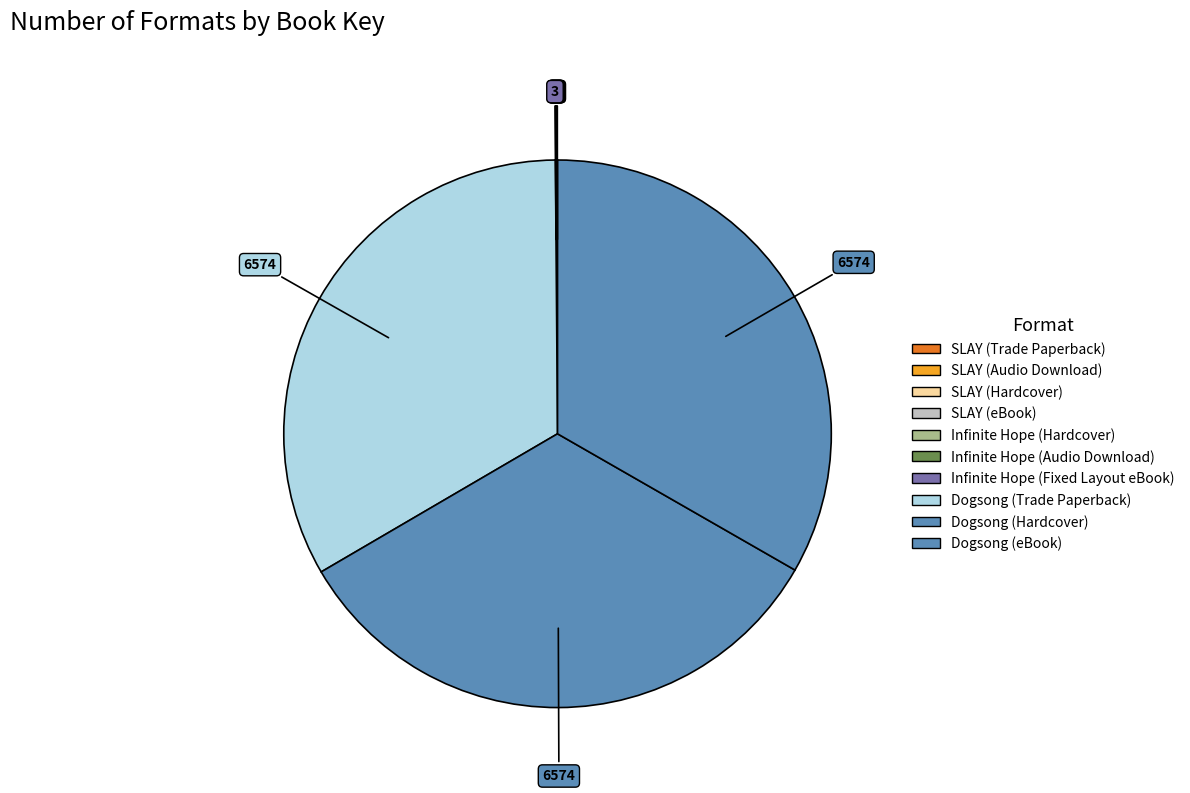

Which category has the smallest portion of the pie?

Infinite Hope (Hardcover)